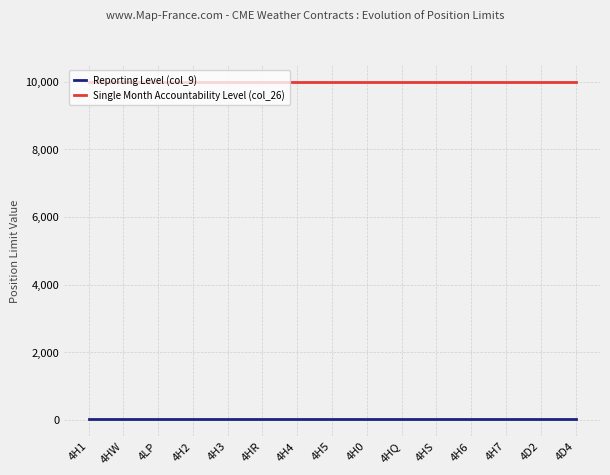

What is the greatest value displayed?

10000